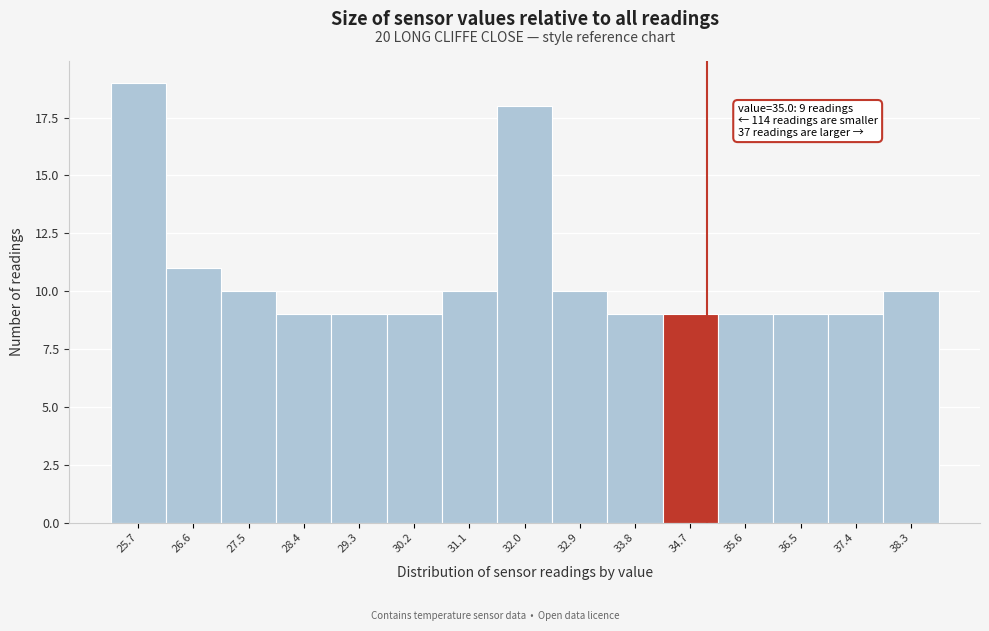

Over which range of the x-axis is the bar tallest?

25.2 to 26.1